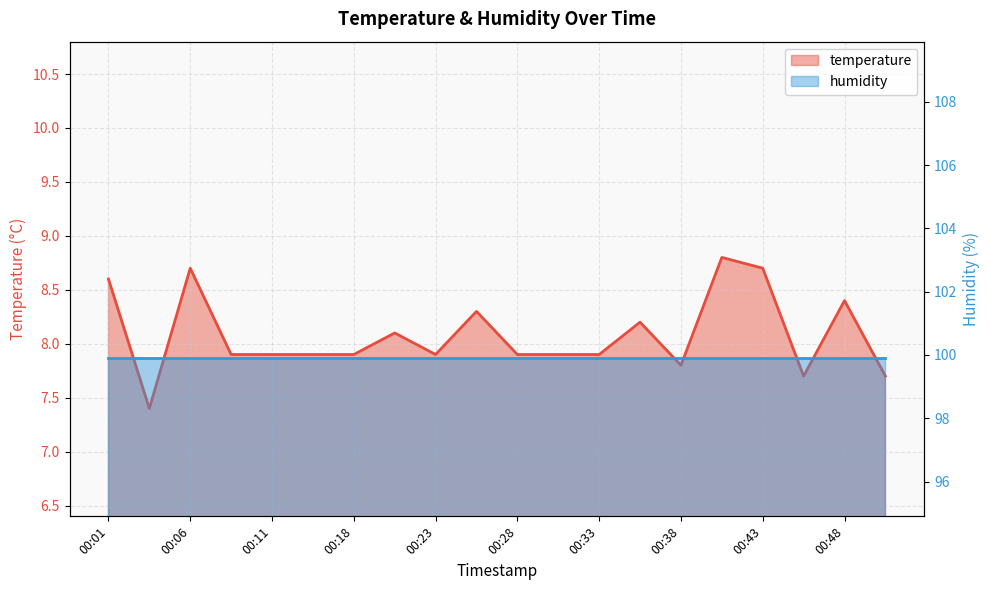

At which category does the data reach its first local peak?

00:06